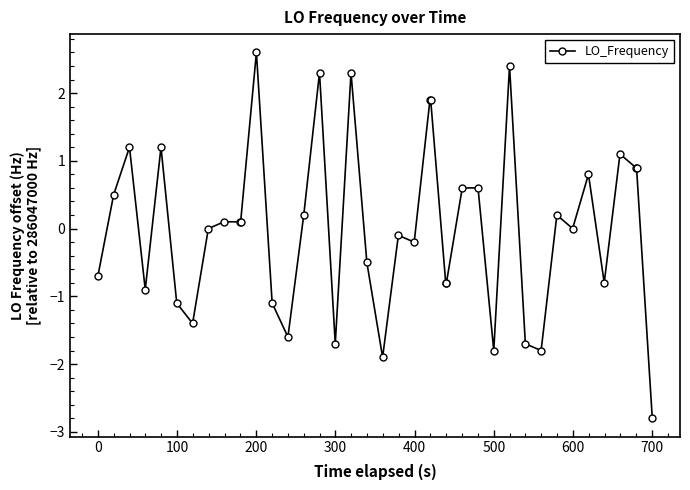

What is the difference between the maximum and minimum values?

5.4